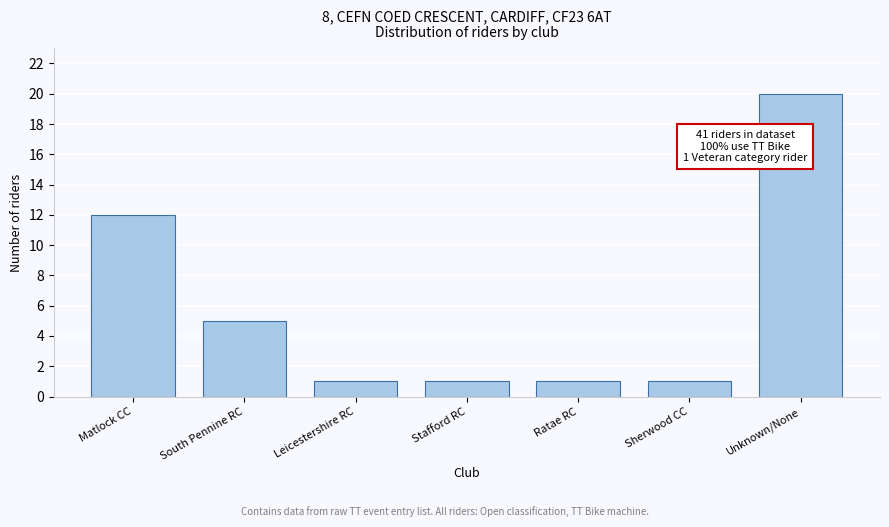

Reading left to right, what are all the values shown in this chart?

Matlock CC=12	South Pennine RC=5	Leicestershire RC=1	Stafford RC=1	Ratae RC=1	Sherwood CC=1	Unknown/None=20